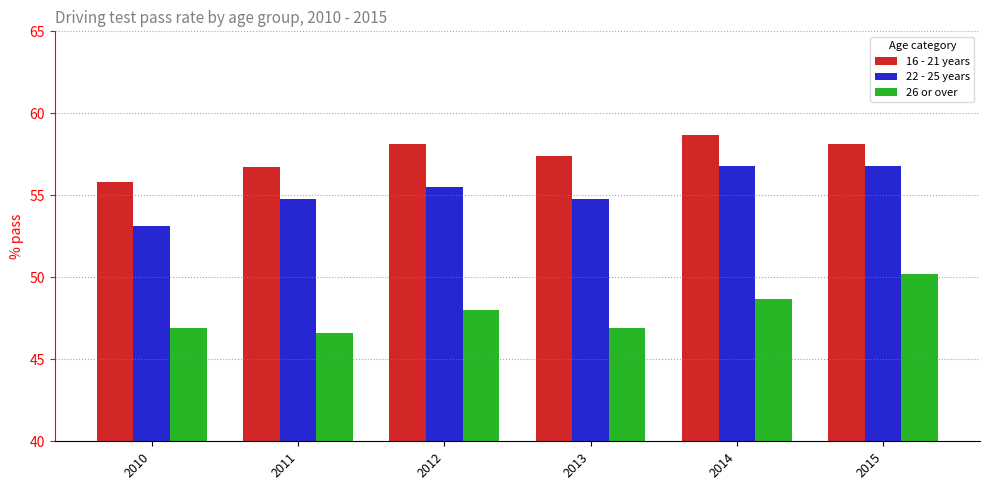

At which category is the sum across all series the highest?

2015